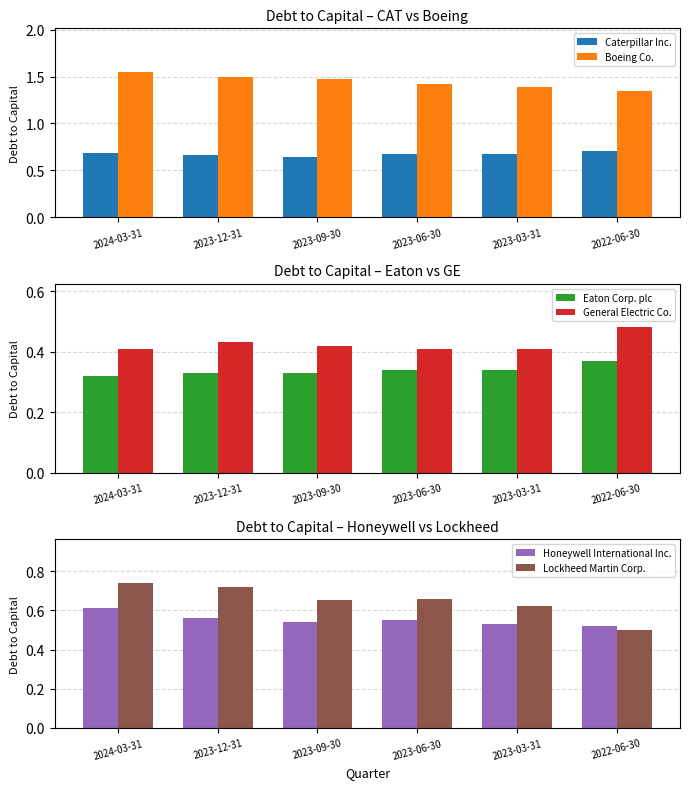

What is the value of the Eaton Corp. plc bar at the 2nd from the left?

0.3